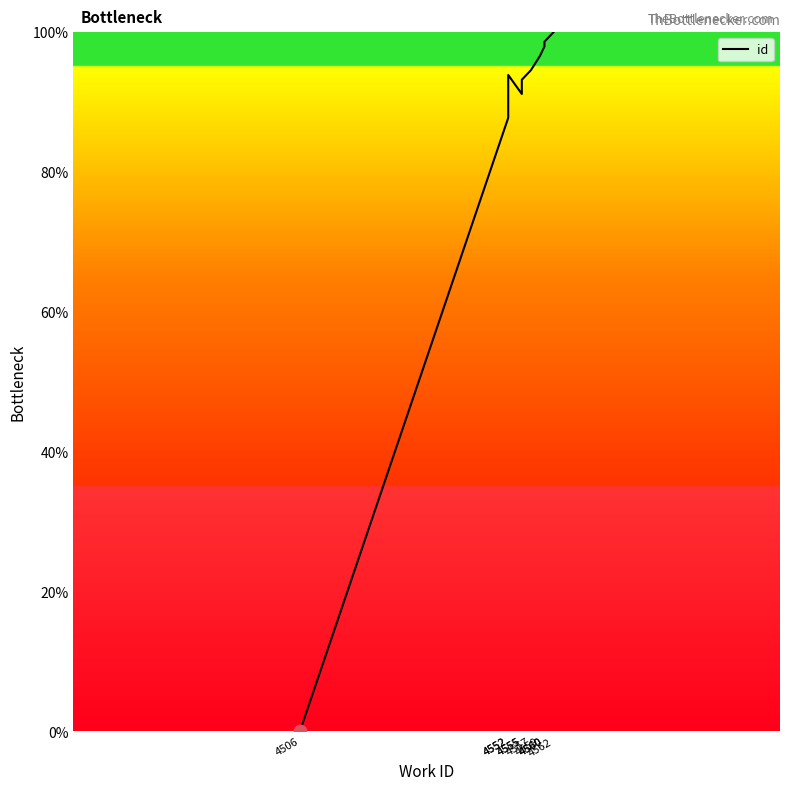

What is the change in value from 4552 to 4559?

+2.7